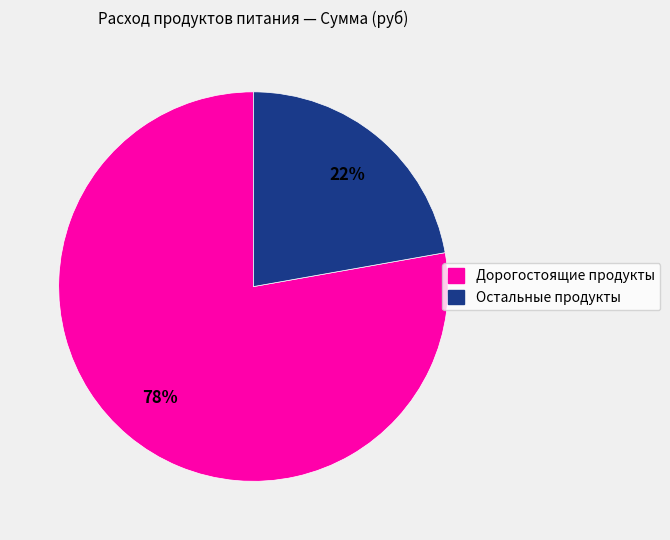

Does any single category account for the majority?

Yes